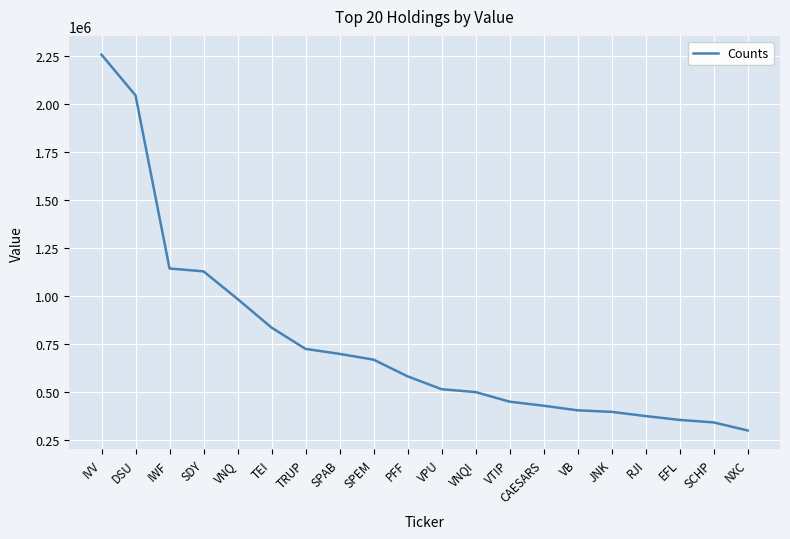

What is the change in value from TRUP to VTIP?

-275000